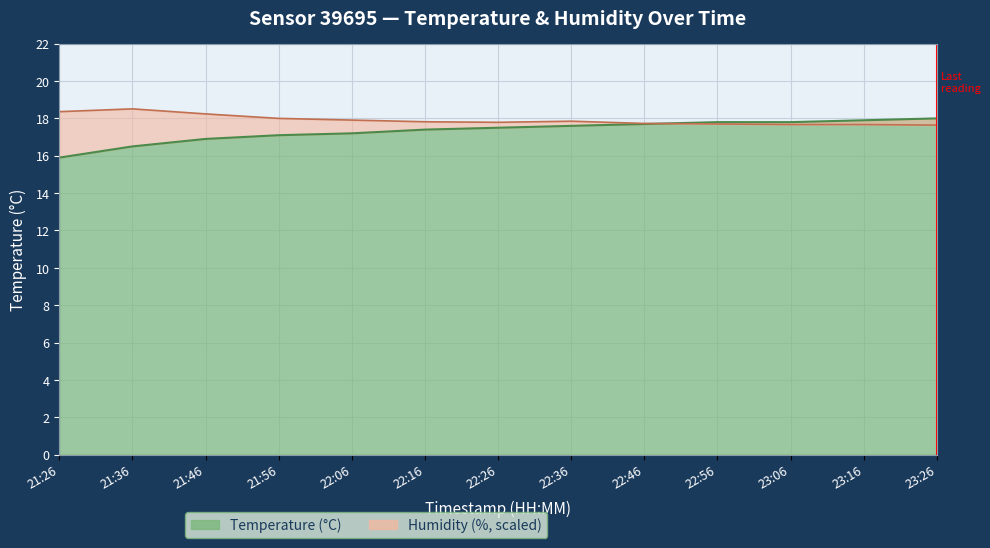

Which has a higher value, 23:06 or 21:26?

23:06